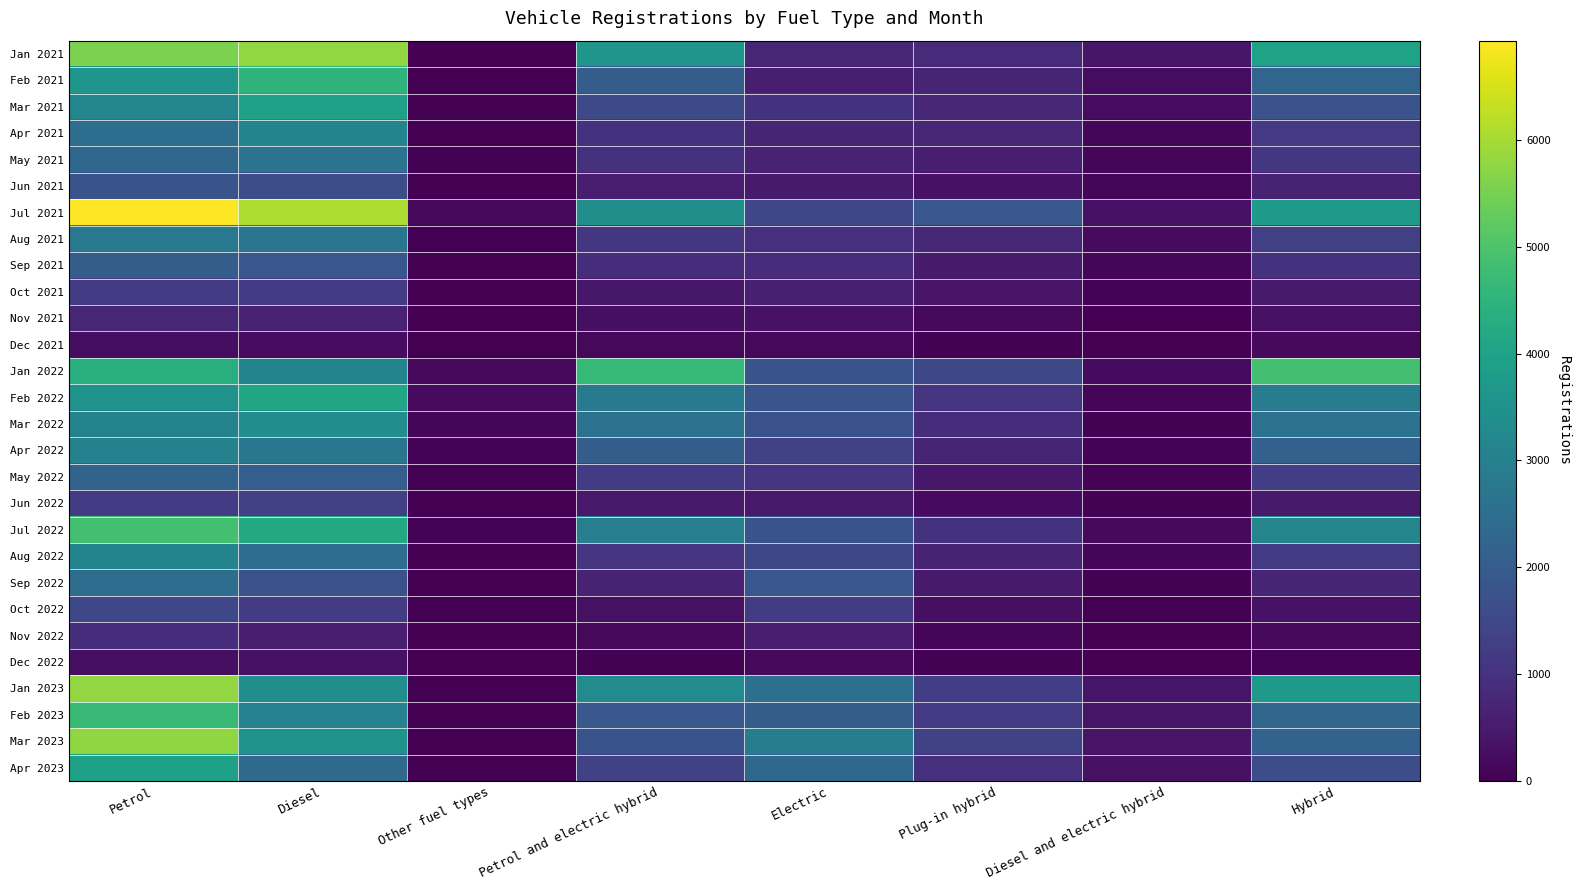

How many distinct data groups are displayed?

28